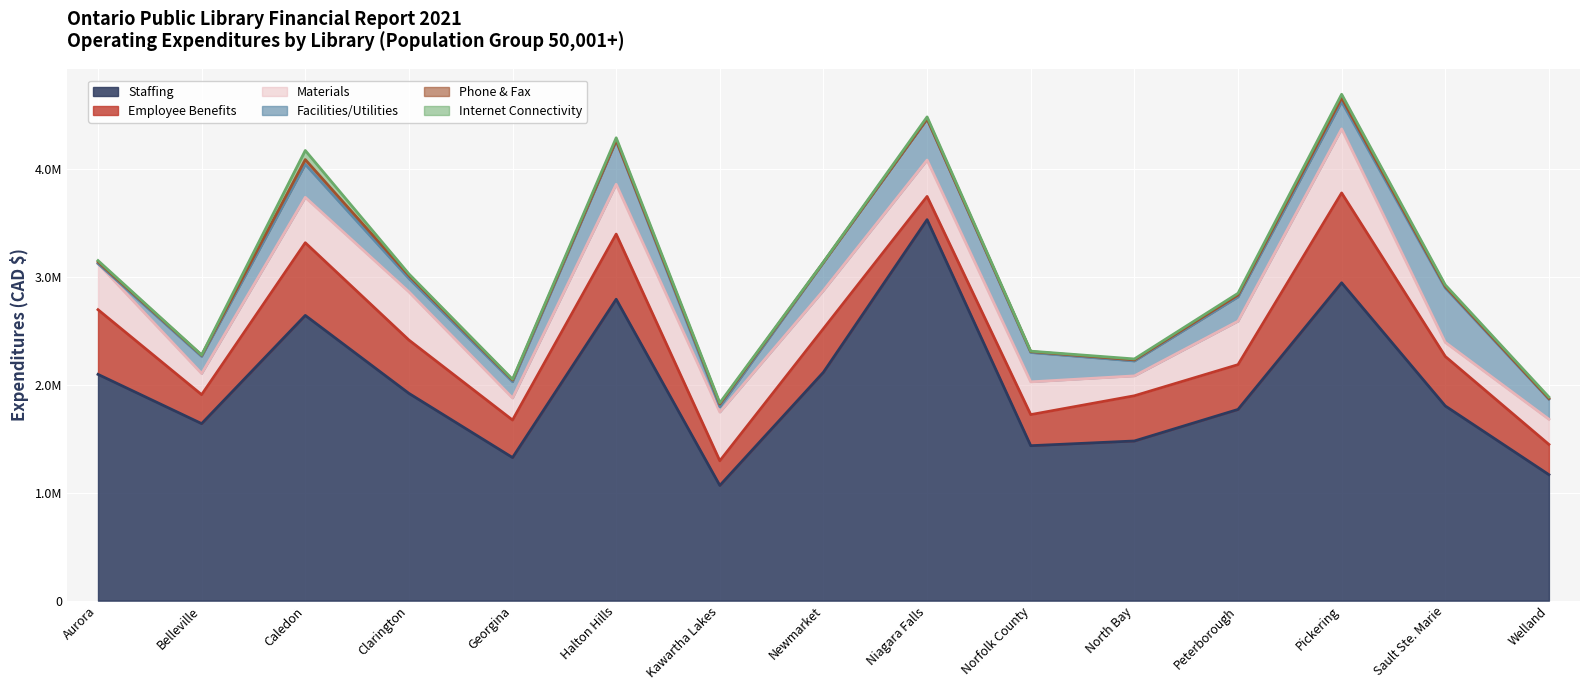

Does the chart display data point markers on the line(s)?

No